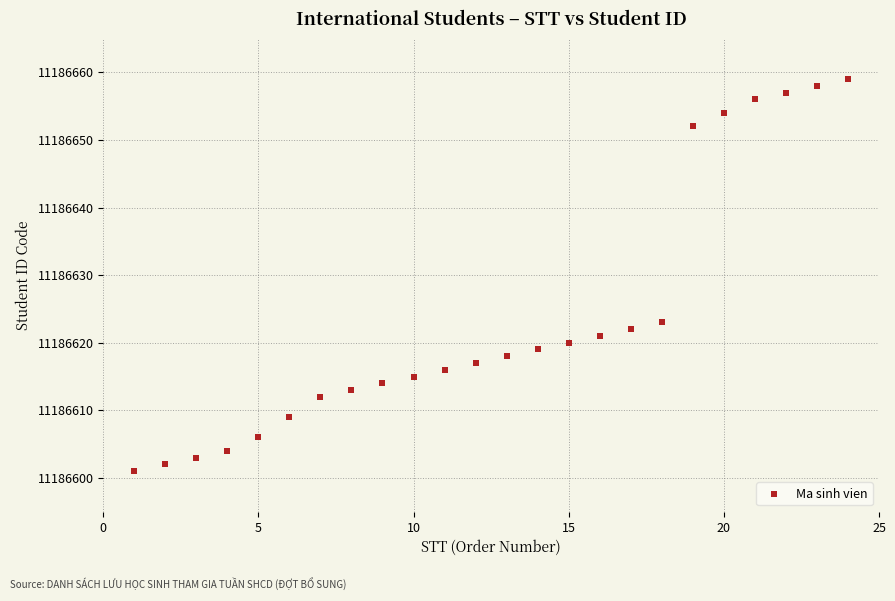

What Y value in the scatter plot is closest to 11186630?

11186623